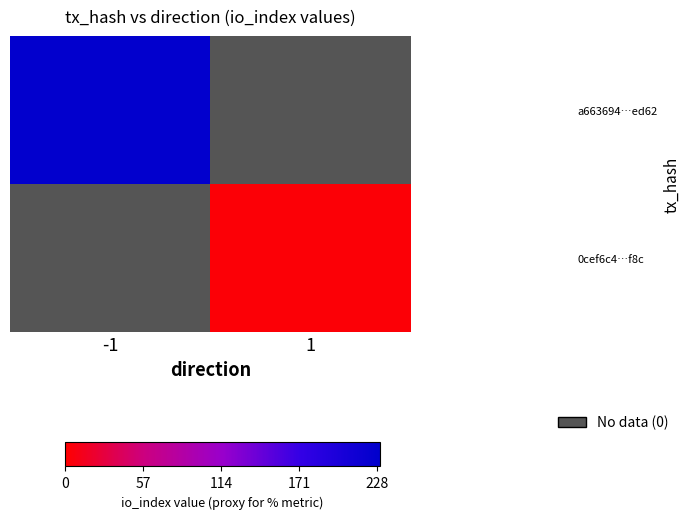

How many categories are shown in the chart?

2